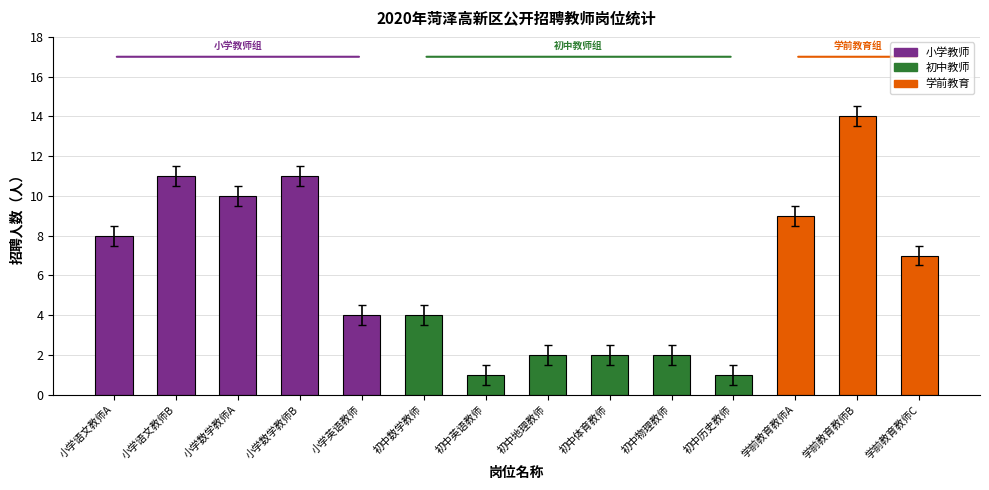

What is the minimum value shown in the chart?

1